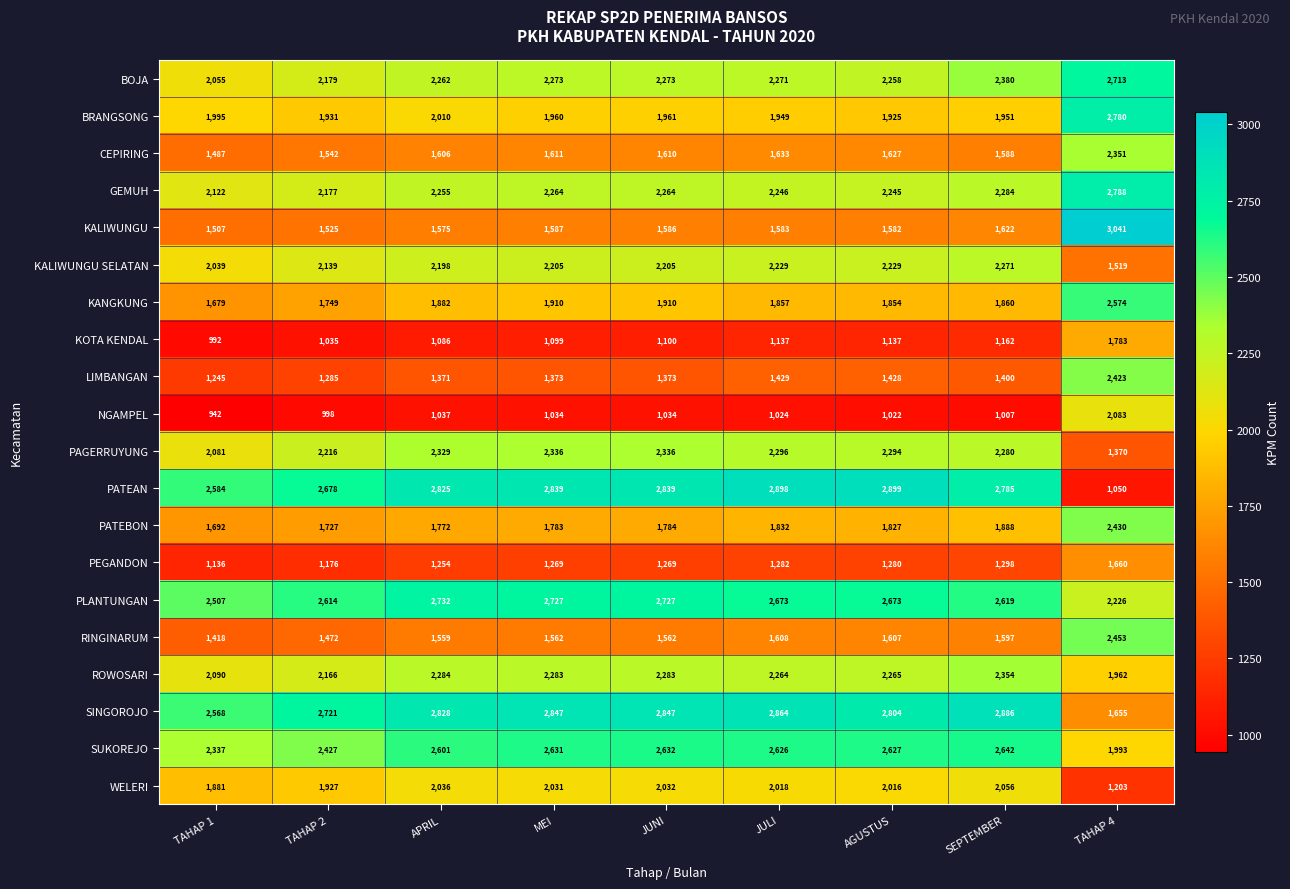

What is the smallest value displayed?

942